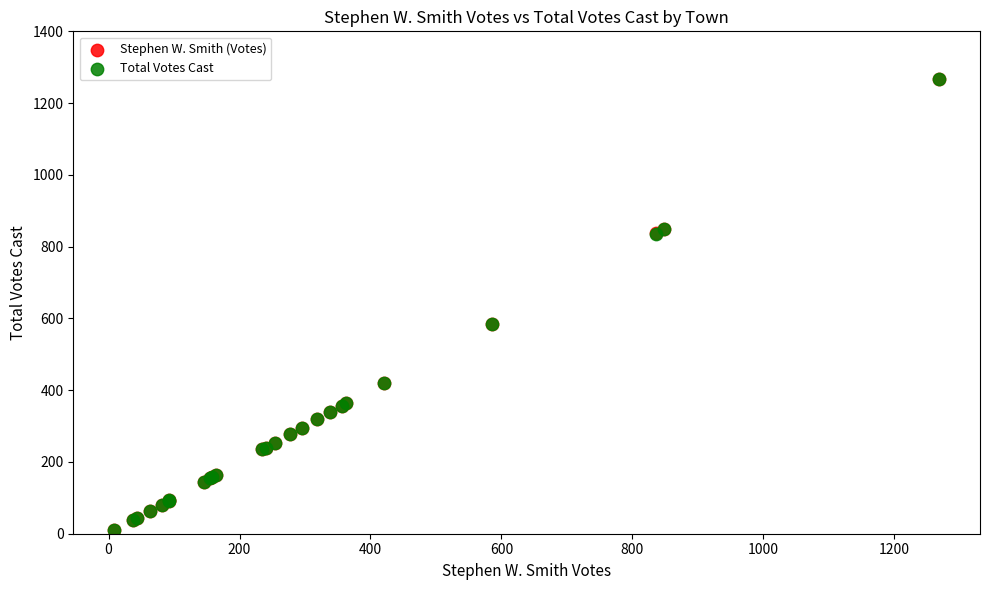

What are all the series names shown in the legend?

Stephen W. Smith (Votes), Total Votes Cast